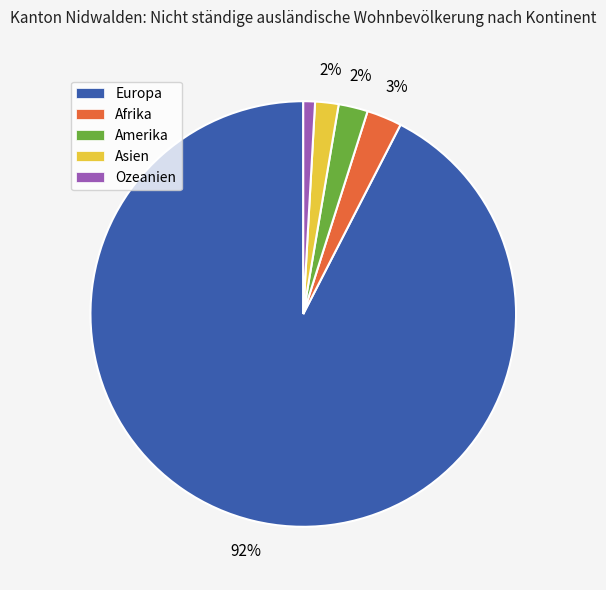

To the nearest percent, what is the difference between the Ozeanien and Afrika slice percentages?

2%